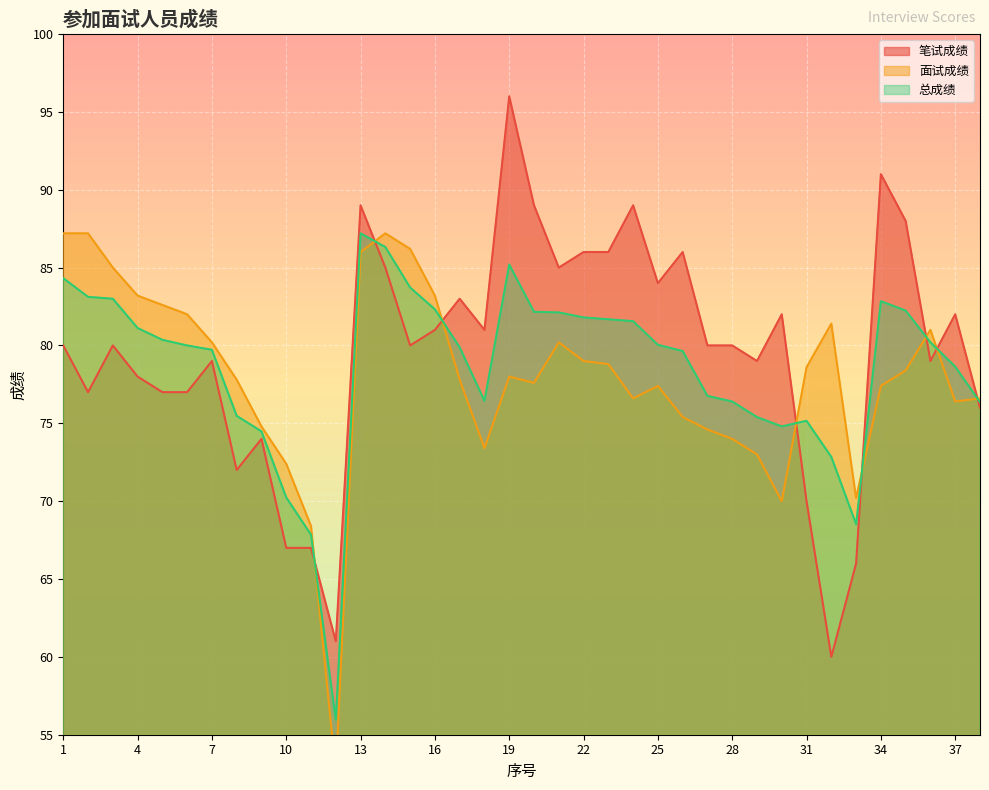

How many distinct data groups are displayed?

3